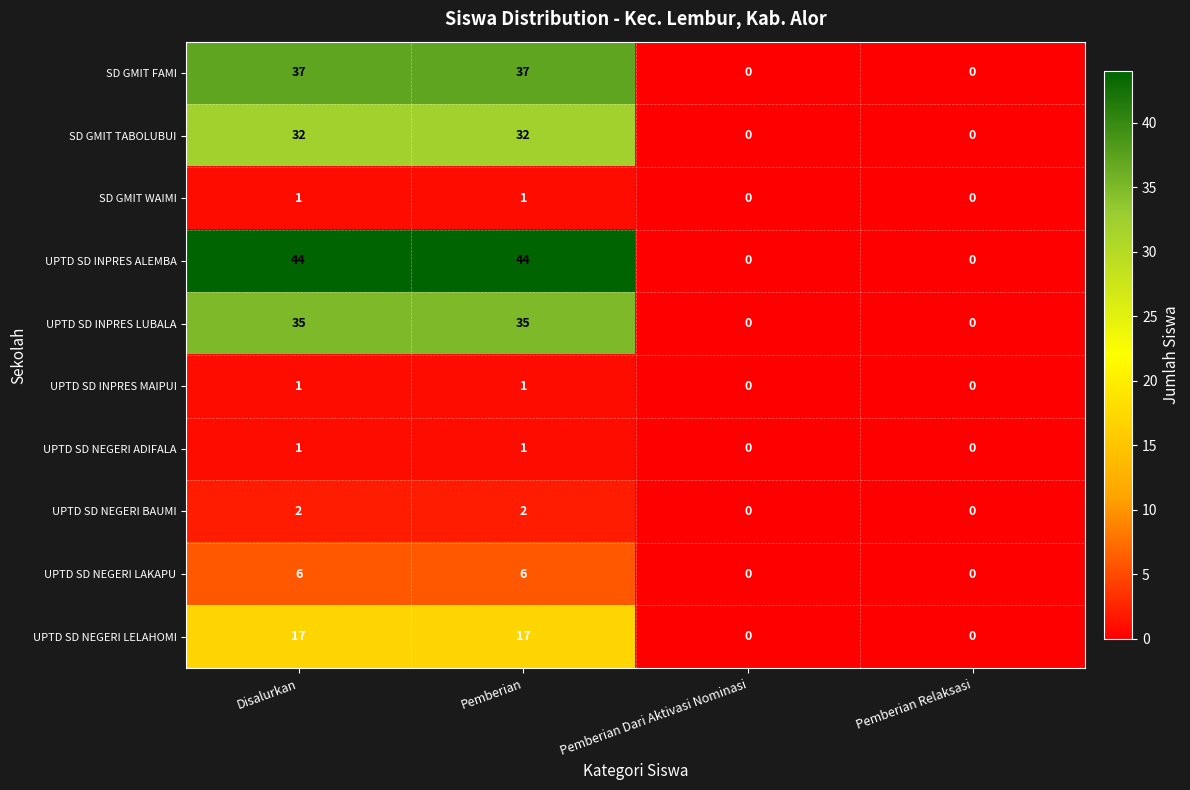

Count the UPTD SD INPRES MAIPUI values in the range 0 to 1.

4